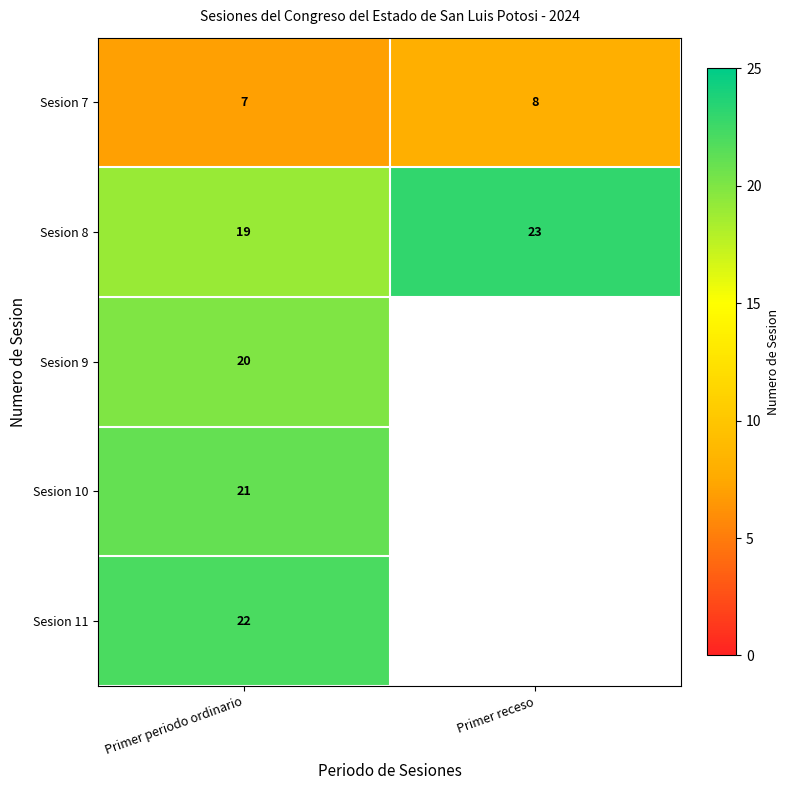

What is the difference between the highest and lowest values at Primer periodo ordinario?

15